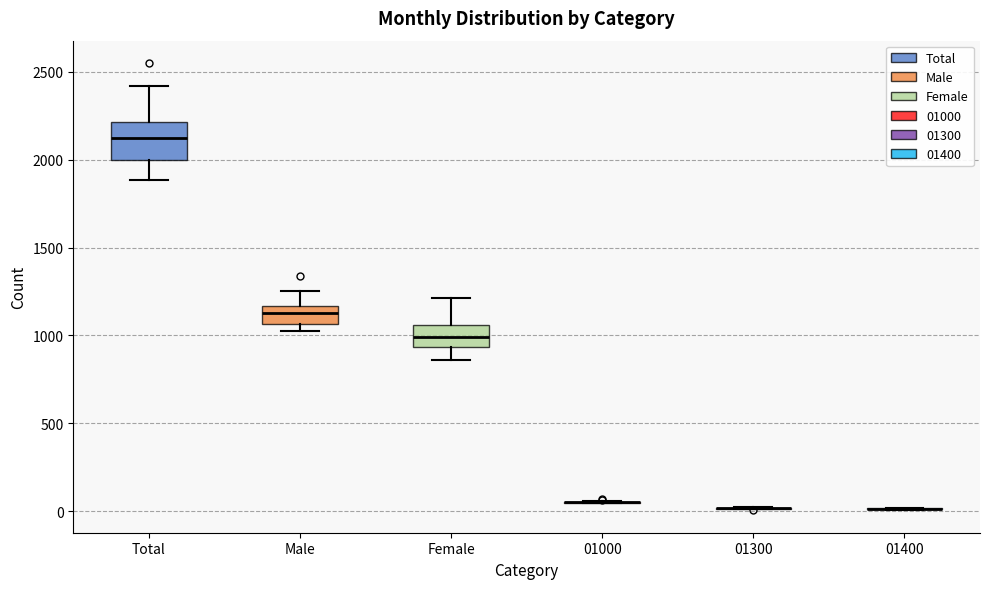

Which box is the tallest, from its lower edge to its upper edge?

Total